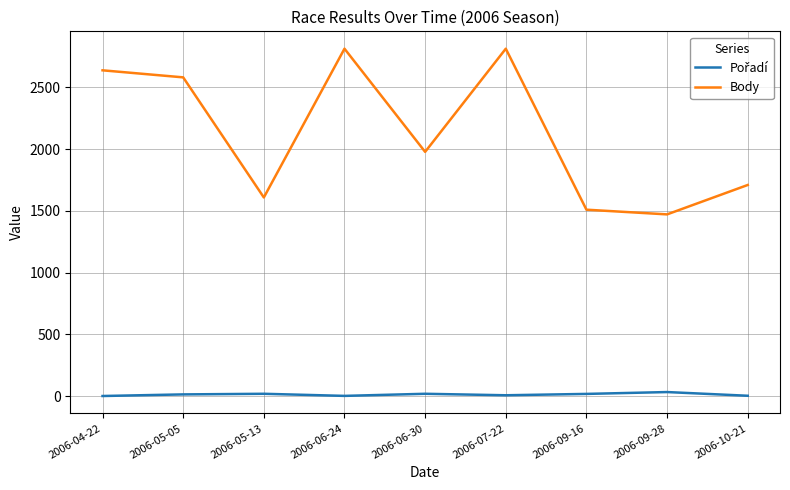

Which series changed the most between 2006-05-13 and 2006-07-22?

Body